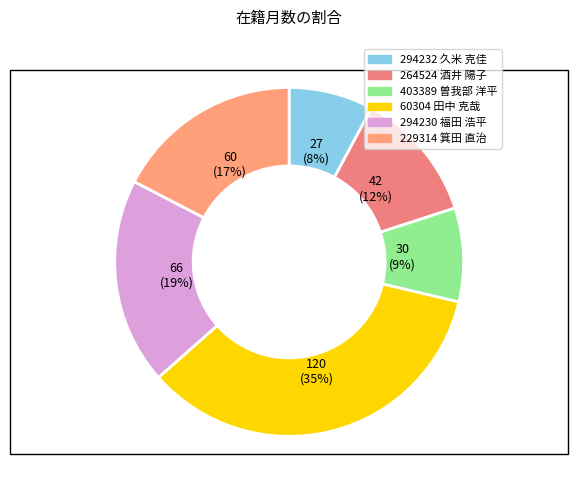

To the nearest percent, what is the average slice percentage?

17%